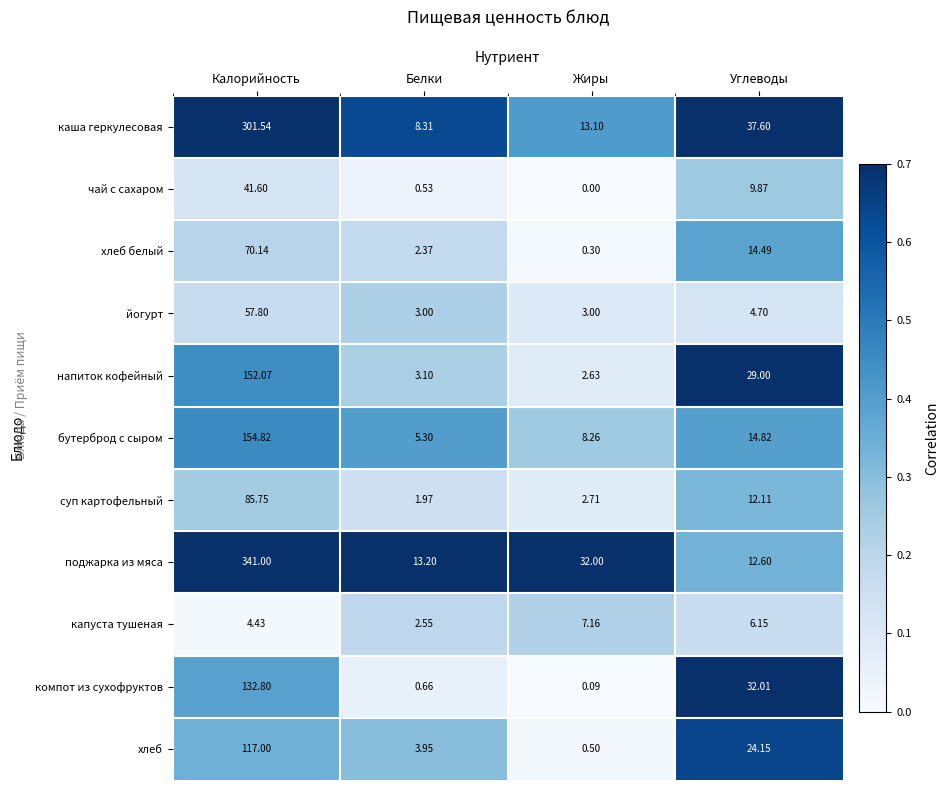

Rank the series by their maximum value, from lowest to highest.

капуста тушеная, чай с сахаром, йогурт, хлеб белый, суп картофельный, хлеб, компот из сухофруктов, напиток кофейный, бутерброд с сыром, каша геркулесовая, поджарка из мяса